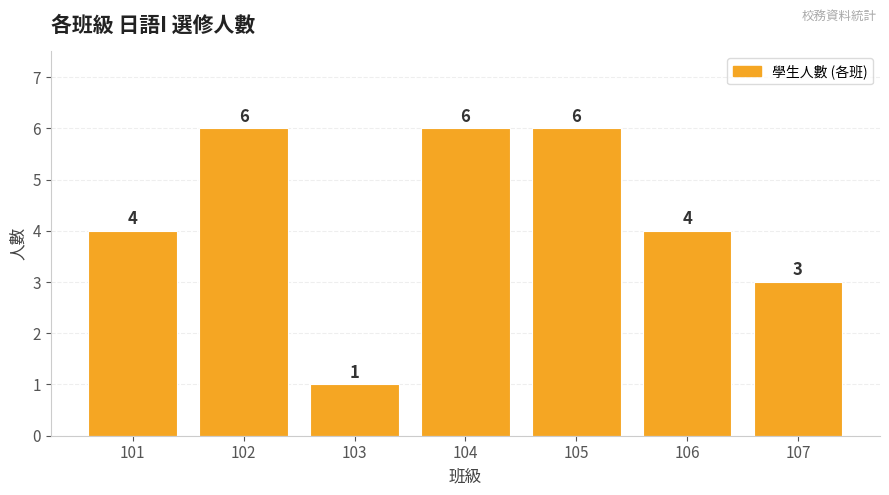

What is the difference between the second highest and minimum values?

5